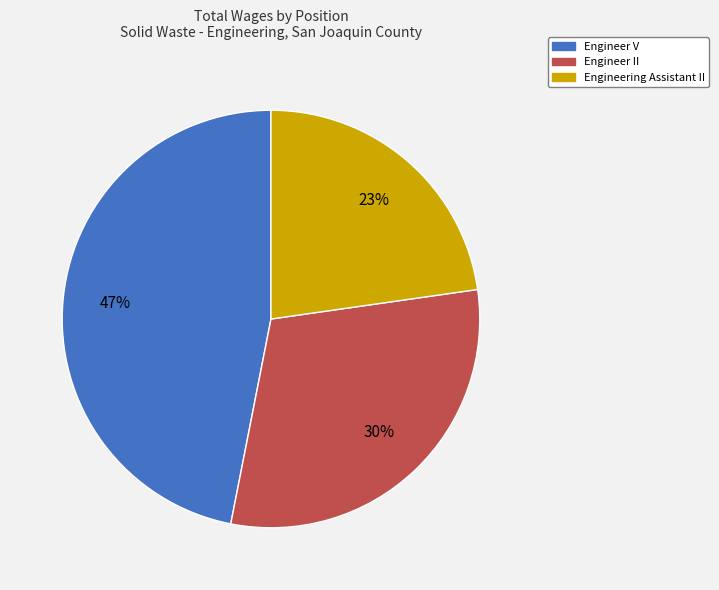

Which slice is the largest?

Engineer V